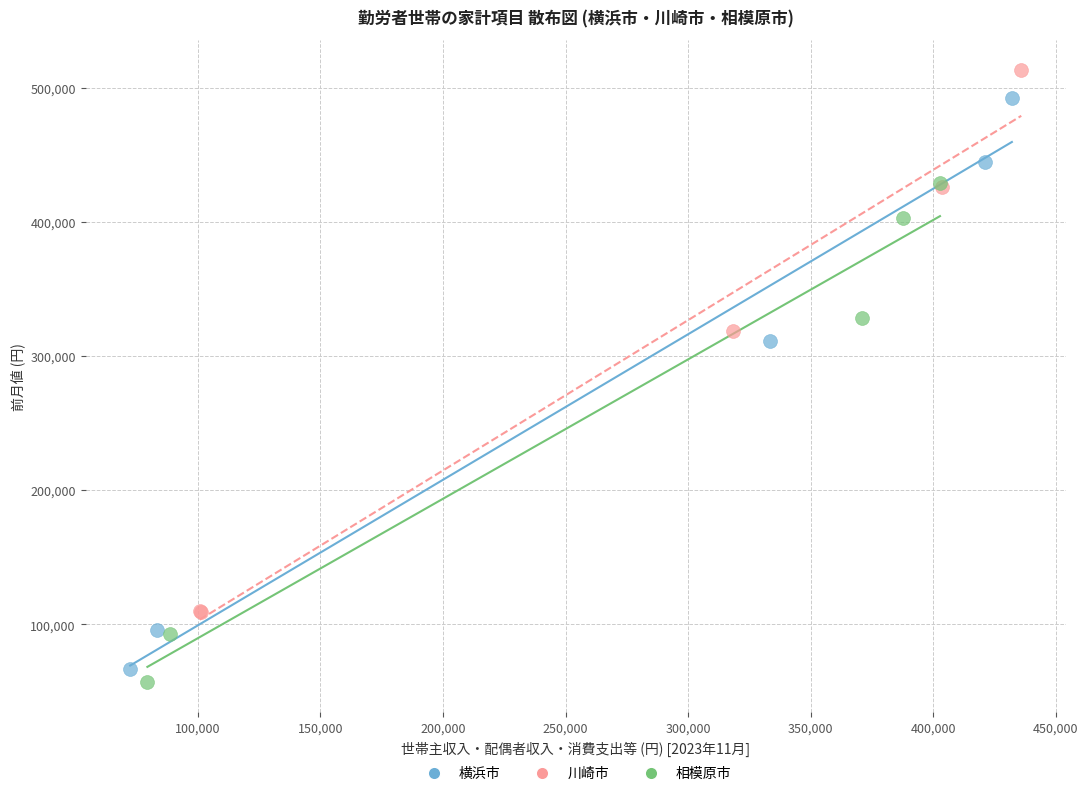

Which series has the largest Y range (max minus min)?

横浜市